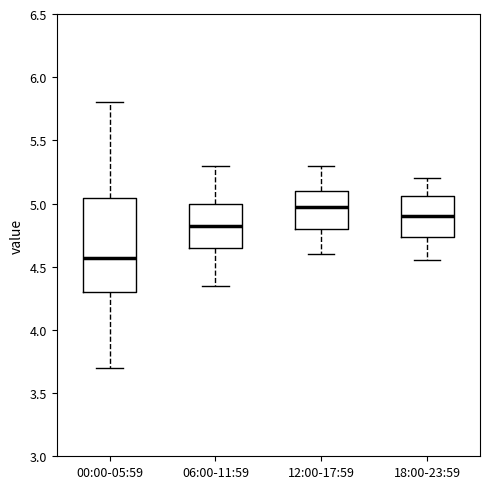

Reading left to right, transcribe this box plot: for each box, give where its median line is, the range the box spans, and where its two whiskers end, as read against the y-axis. The values are not printed on the chart, so give them approximately, as read against the axis.

00:00-05:59: median 4.55, box 4.30 to 5.05, whiskers 3.70 to 5.80
06:00-11:59: median 4.85, box 4.65 to 5.00, whiskers 4.35 to 5.30
12:00-17:59: median 5.00, box 4.80 to 5.10, whiskers 4.60 to 5.30
18:00-23:59: median 4.90, box 4.75 to 5.05, whiskers 4.55 to 5.20